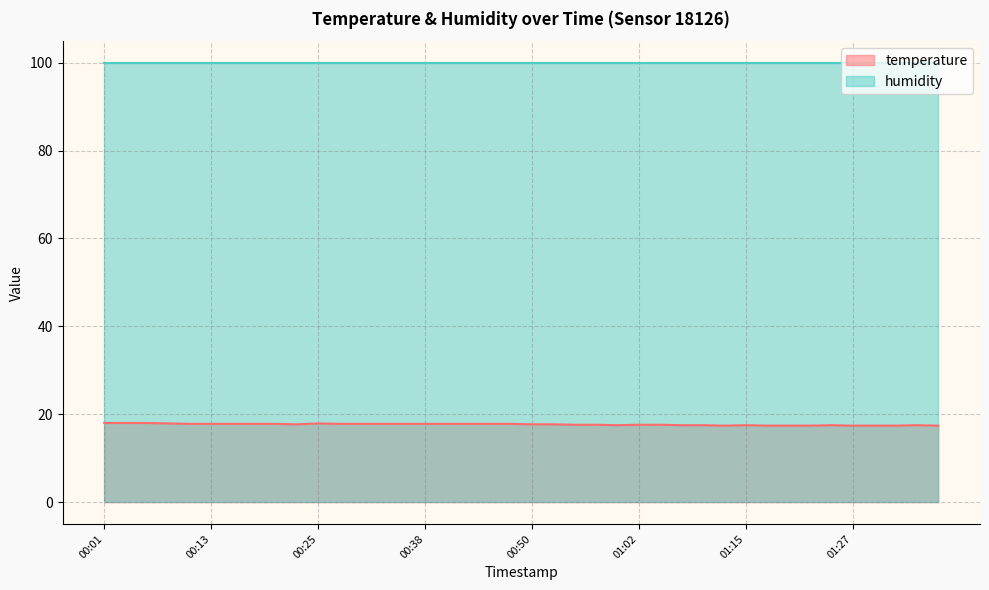

Rank the categories by value from highest to lowest.

00:01, 00:03, 00:06, 00:08, 00:25, 00:11, 00:13, 00:16, 00:18, 00:21, 00:28, 00:30, 00:33, 00:35, 00:38, 00:40, 00:43, 00:45, 00:47, 00:23, 00:50, 00:52, 00:55, 00:57, 01:02, 01:05, 01:00, 01:07, 01:10, 01:15, 01:24, 01:34, 01:12, 01:17, 01:19, 01:22, 01:27, 01:29, 01:32, 01:37